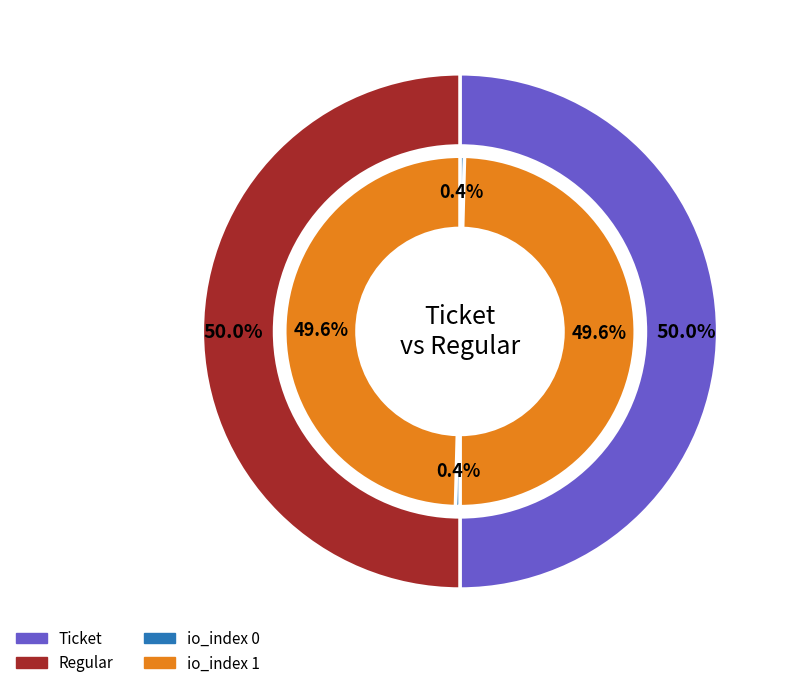

To the nearest percent, what portion does io_index 1 represent?

99%